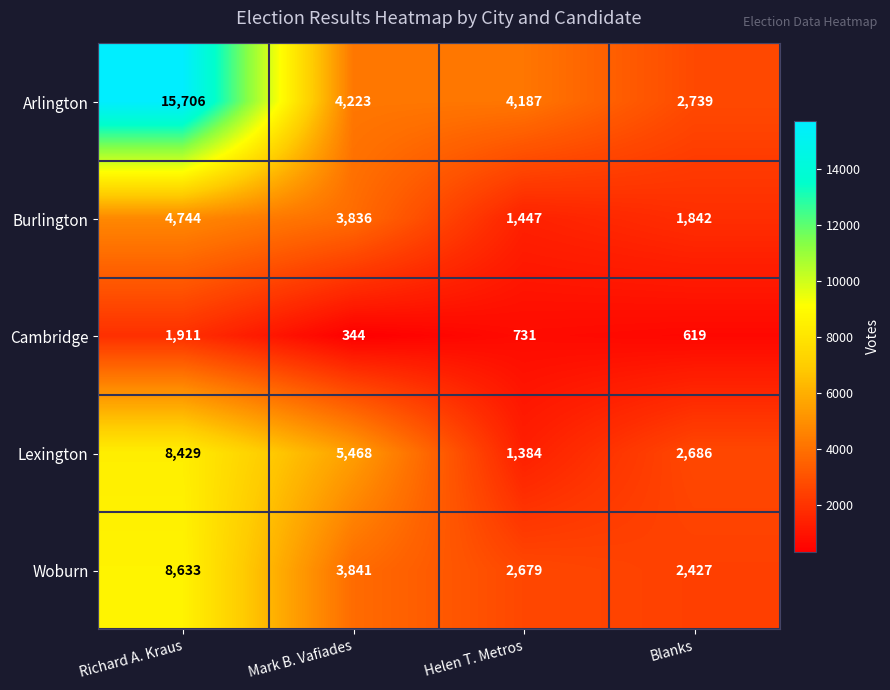

What is the minimum value for Woburn?

2427